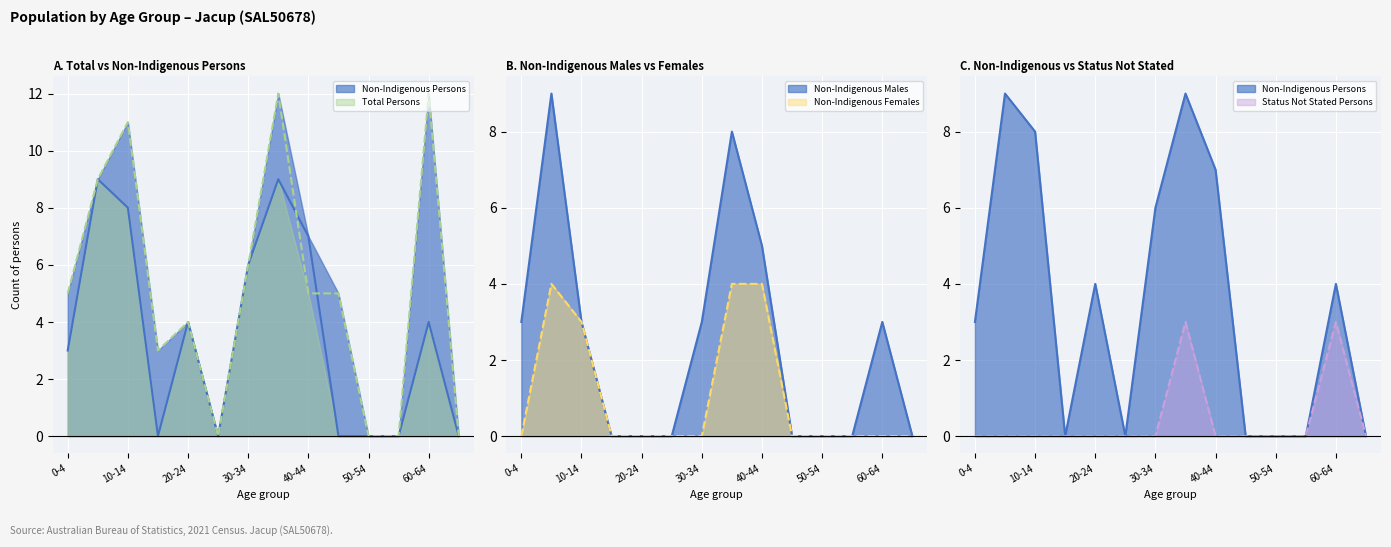

What is the value of the Non-Indigenous Persons point at the 8th from the left?

9